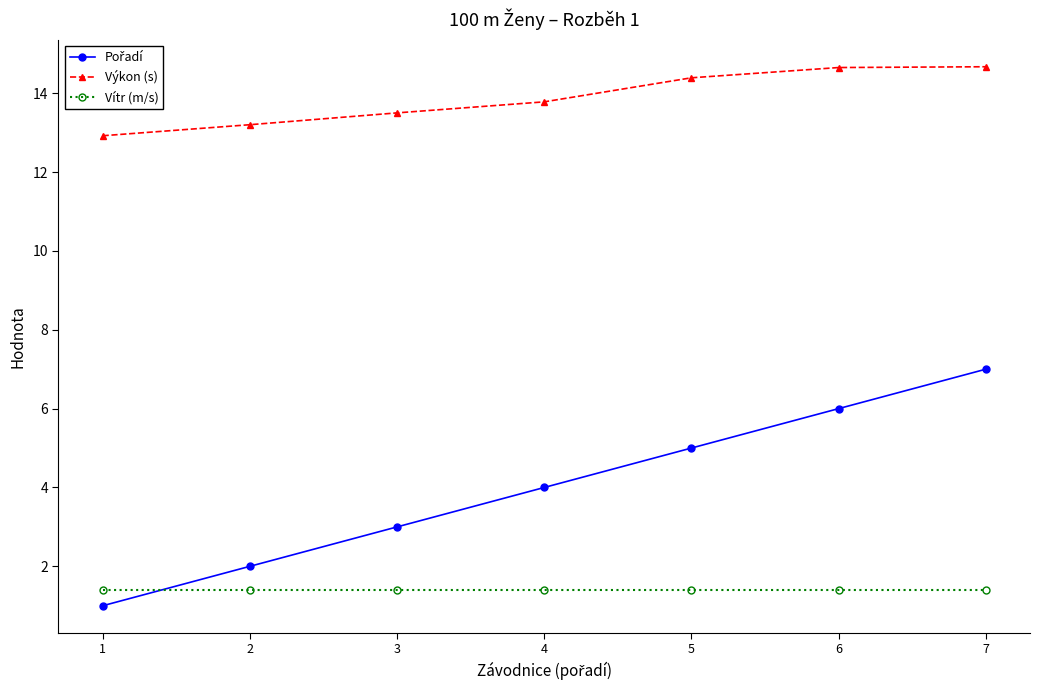

What is the value of the Vítr (m/s) point at the 2nd from the left?

1.4